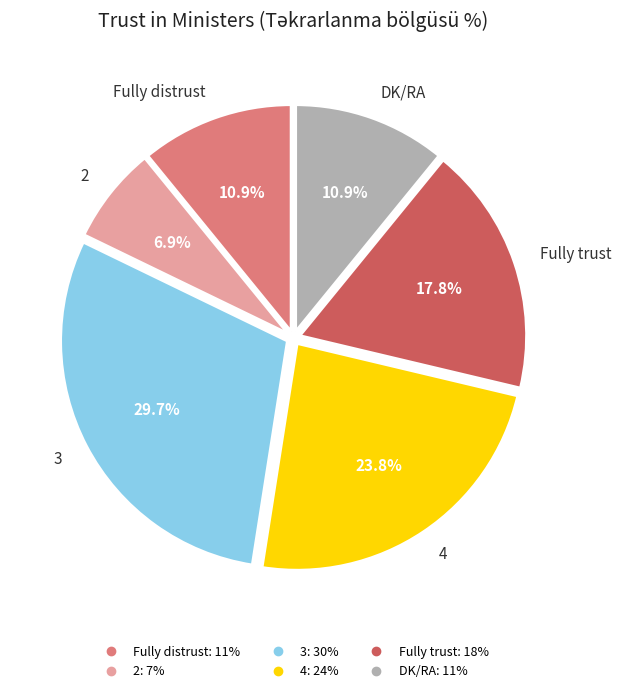

True or false: Fully trust accounts for 25% of the total.

False